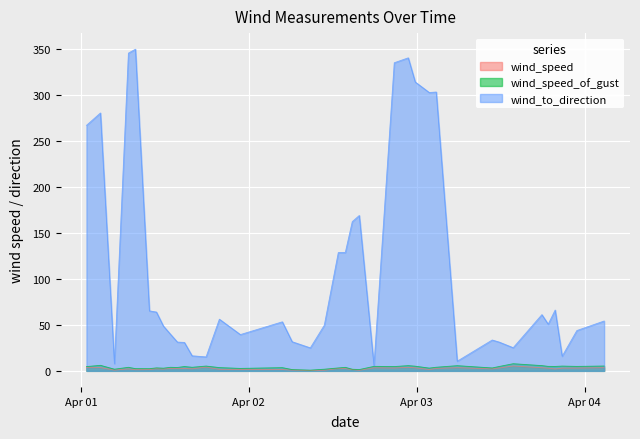

Which category has the highest value in the wind_speed series?

2019-04-03T13:48